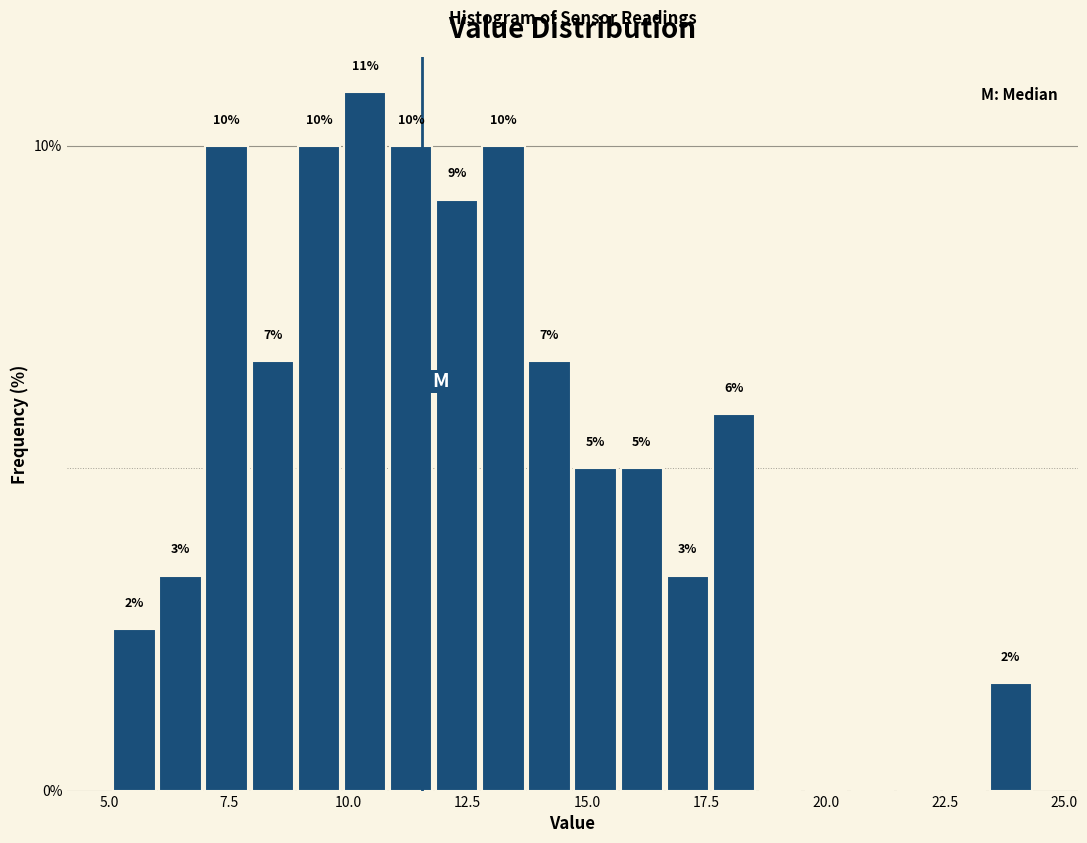

Read against the x-axis, roughly where is the centre of the tallest bar?

10.5